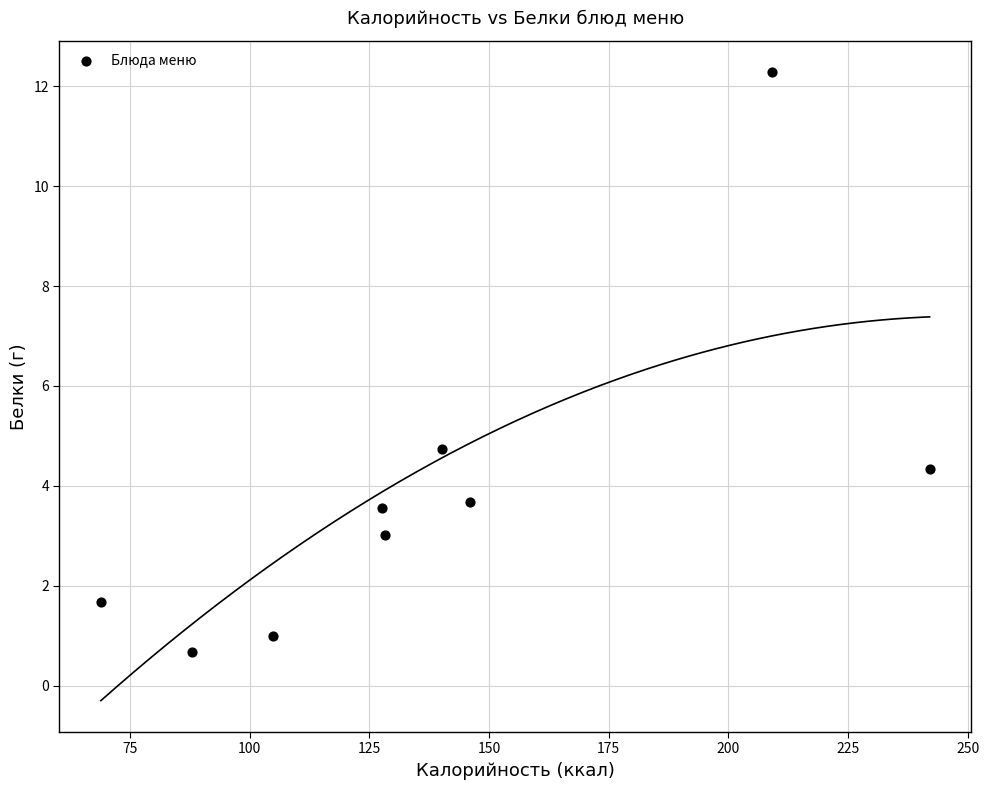

What Y value in the scatter plot is closest to 6?

4.7